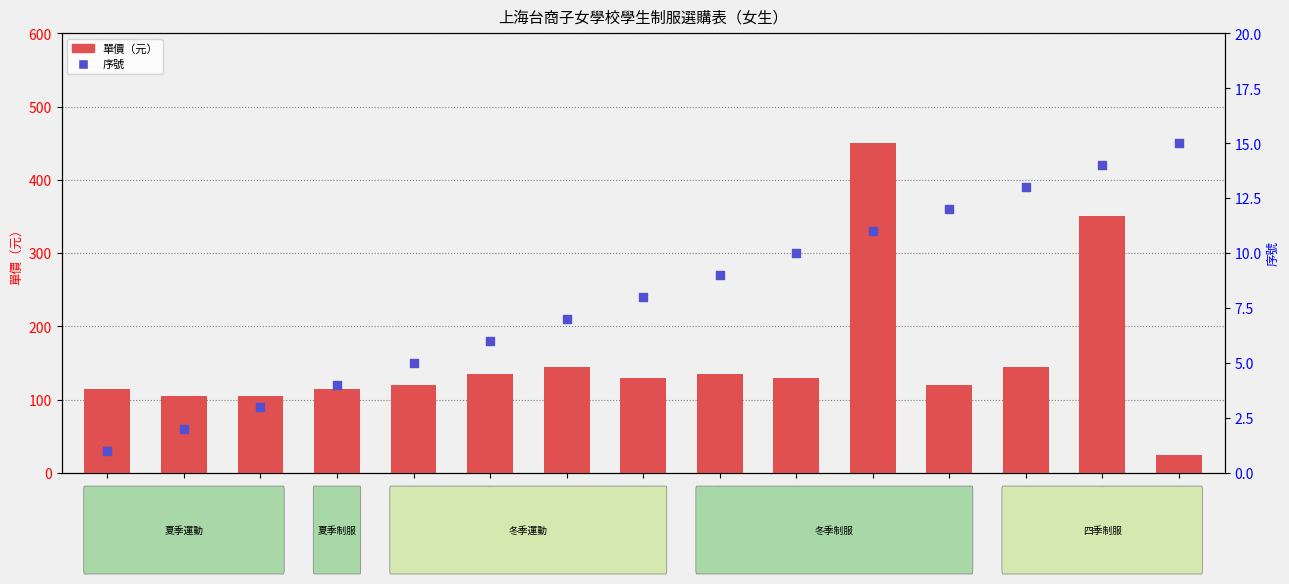

Approximately how many times larger is the value at #2 compared to #13?

0.2